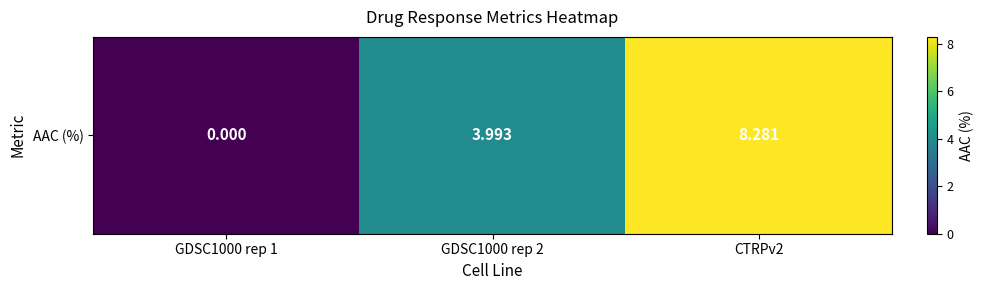

At which label is the value closest to 4?

GDSC1000 rep 2